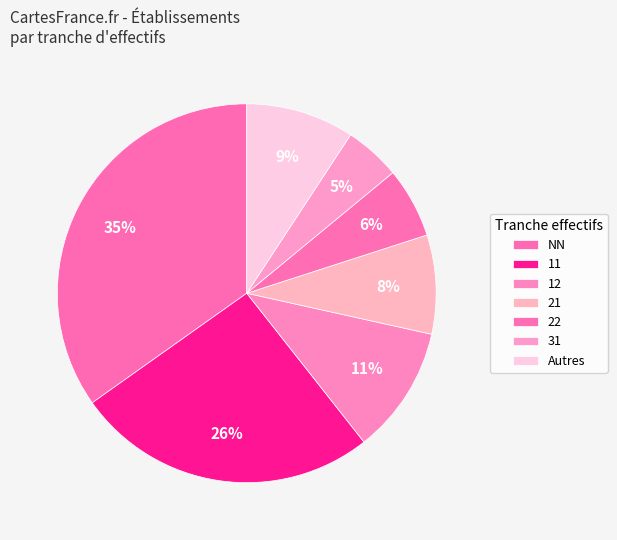

How many segments does this pie chart have?

7